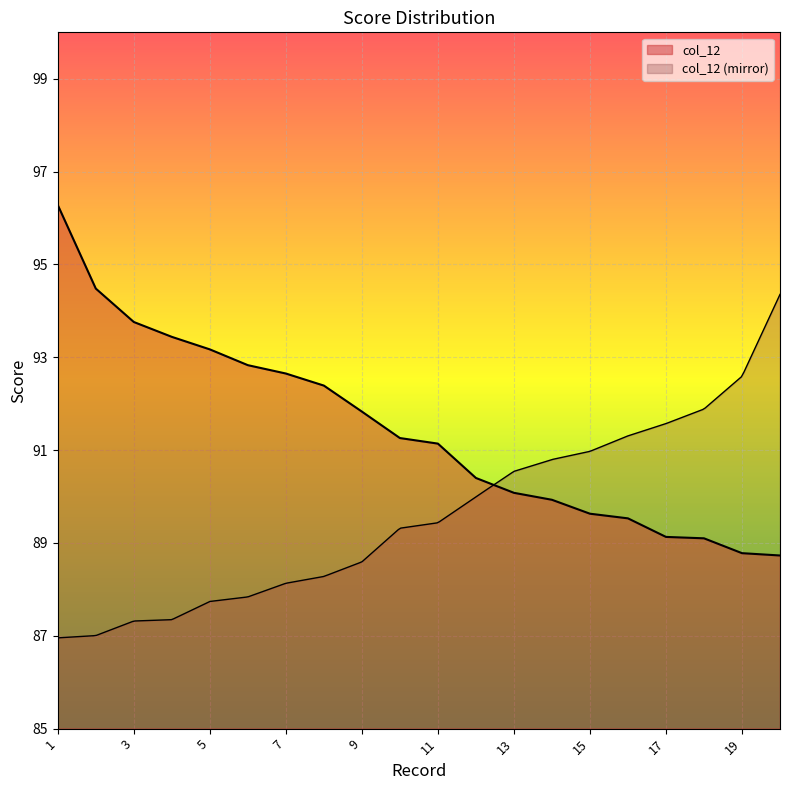

At which label does the data first exceed 91?

1